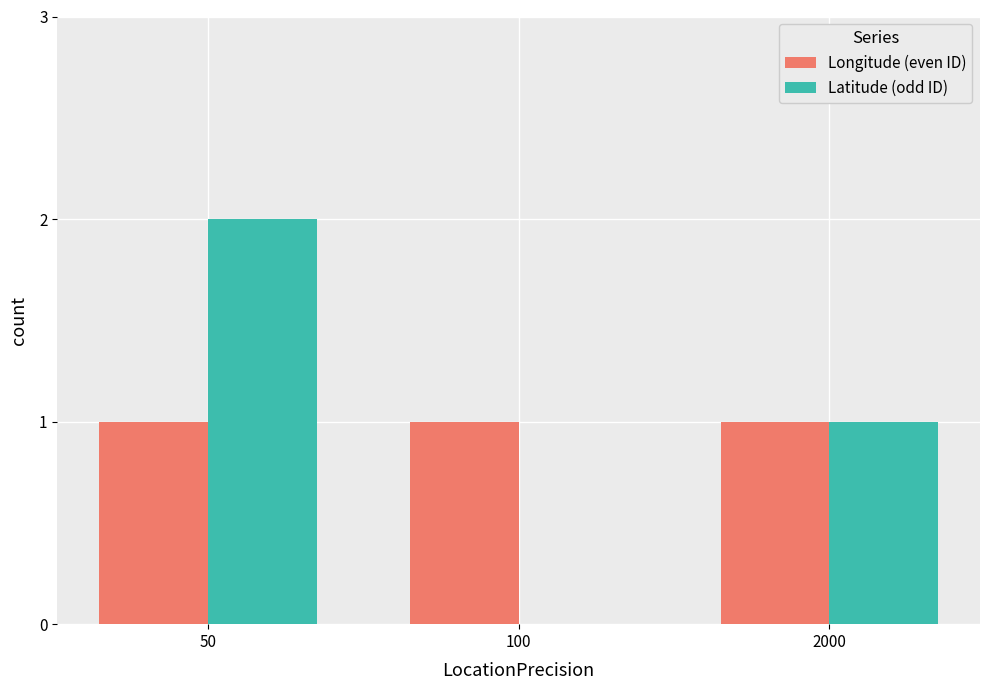

How many groups of bars are there?

3